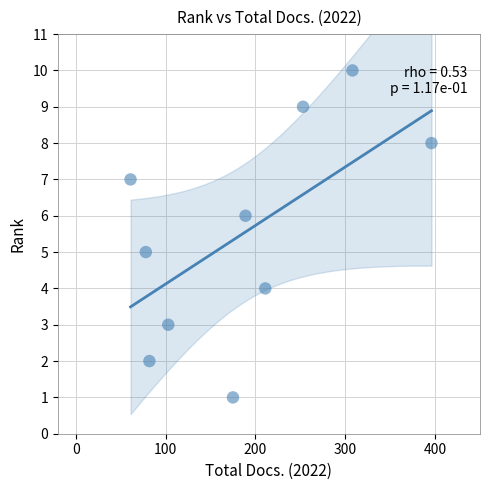

What is the average X value?

186